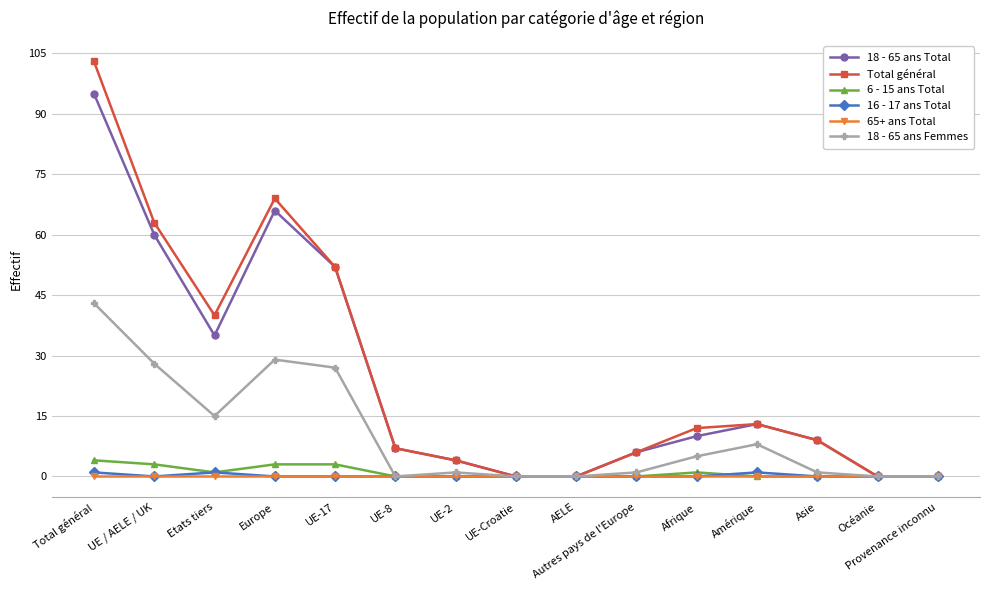

Reading left to right, what are all the values shown in this chart?

18 - 65 ans Total: 95	60	35	66	52	7	4	0	0	6	10	13	9	0	0
Total général: 103	63	40	69	52	7	4	0	0	6	12	13	9	0	0
6 - 15 ans Total: 4	3	1	3	3	0	0	0	0	0	1	0	0	0	0
16 - 17 ans Total: 1	0	1	0	0	0	0	0	0	0	0	1	0	0	0
65+ ans Total: 0	0	0	0	0	0	0	0	0	0	0	0	0	0	0
18 - 65 ans Femmes: 43	28	15	29	27	0	1	0	0	1	5	8	1	0	0